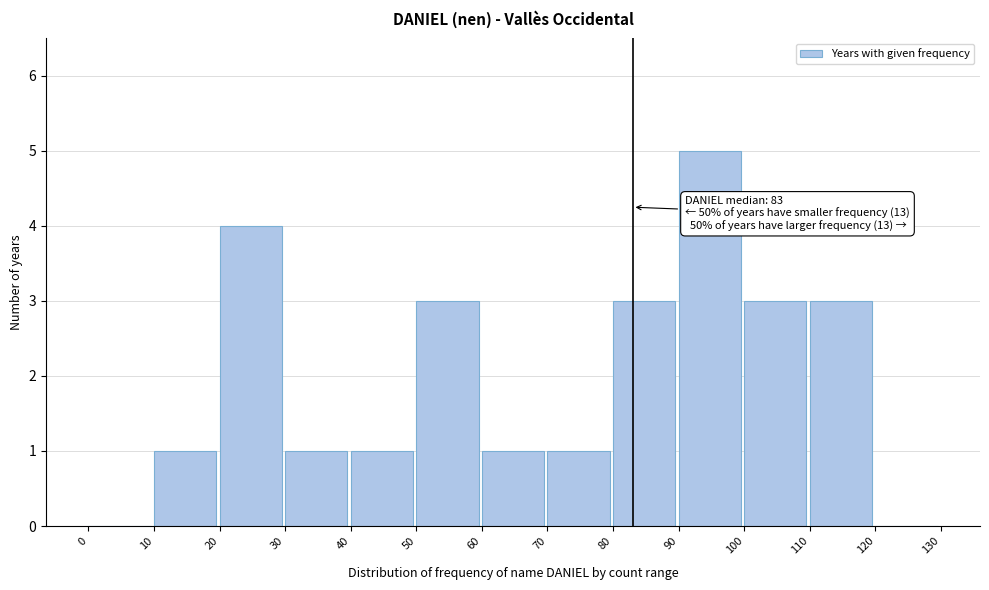

Over which range of the x-axis is the bar tallest?

90 to 100